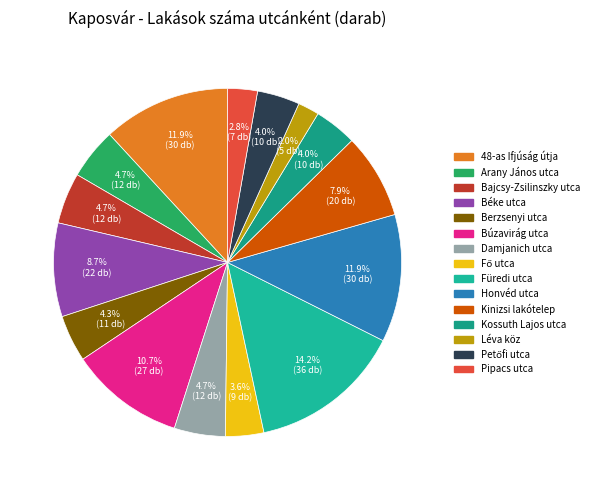

What percentage is the Bajcsy-Zsilinszky utca slice, to the nearest percent?

5%